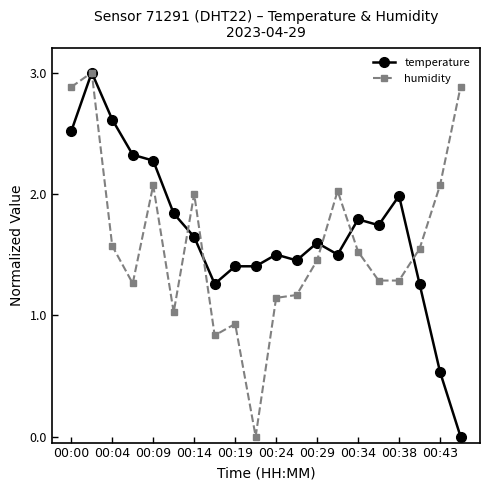

What is the maximum value for temperature?

3.0